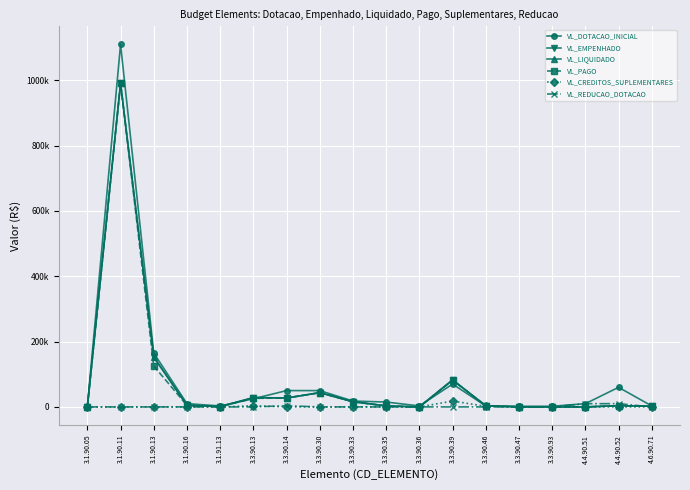

What is the label of the 12th point from the left?

3.3.90.39